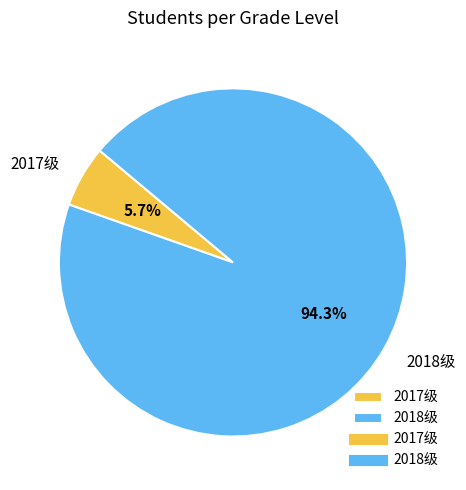

To the nearest percent, what is the combined percentage of 2018级 and 2017级?

100%